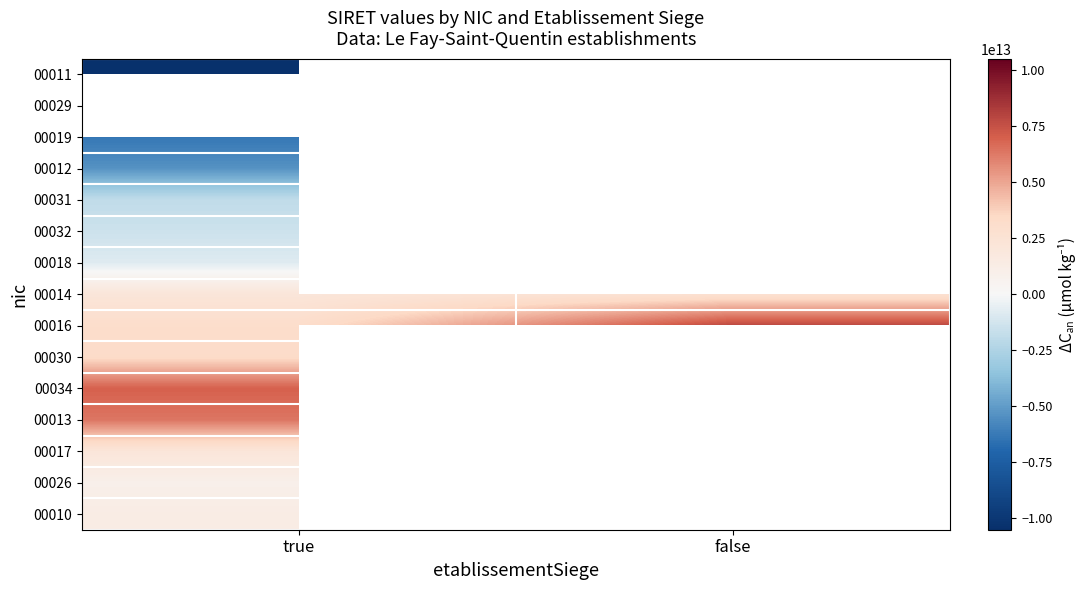

At how many categories does at least one series exceed -7472829062761?

2